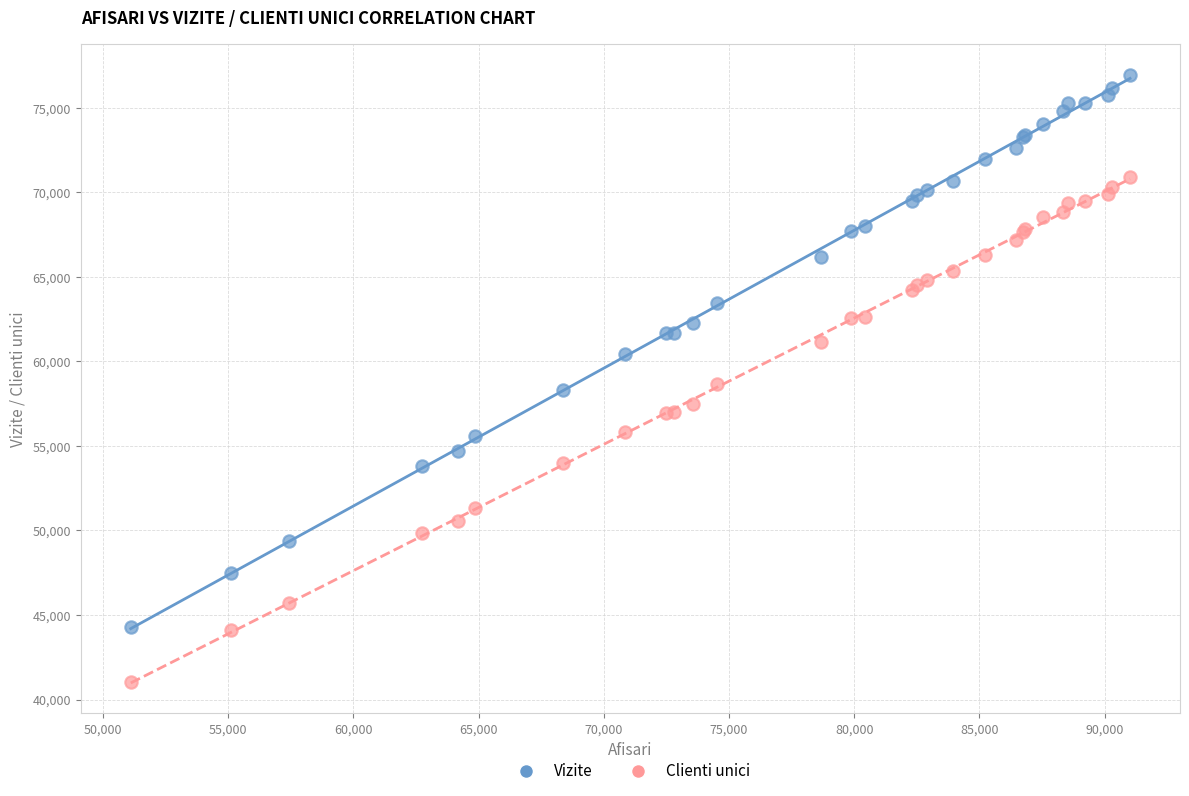

Which series contains the lowest Y value?

Clienti unici